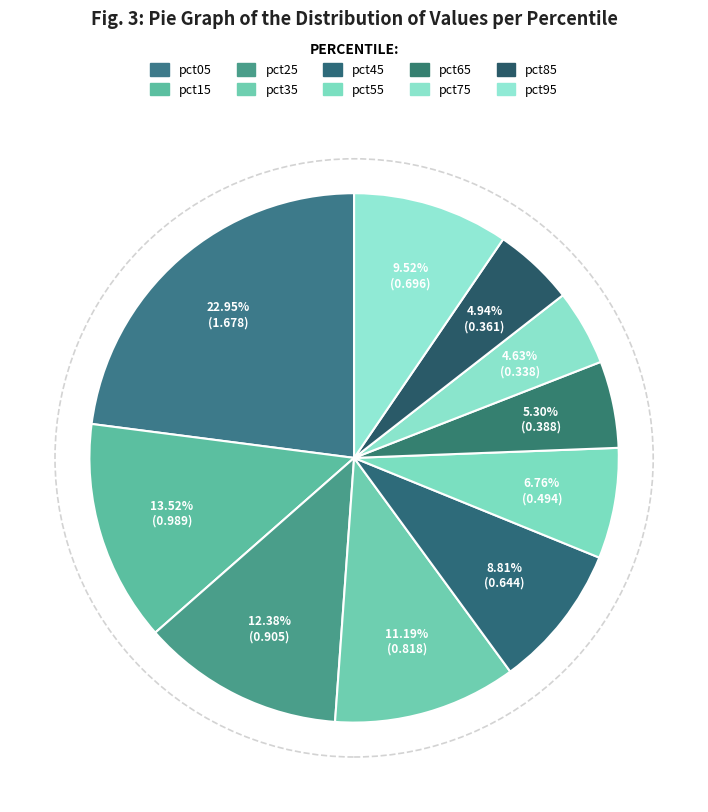

Which category has the biggest portion of the pie?

pct05